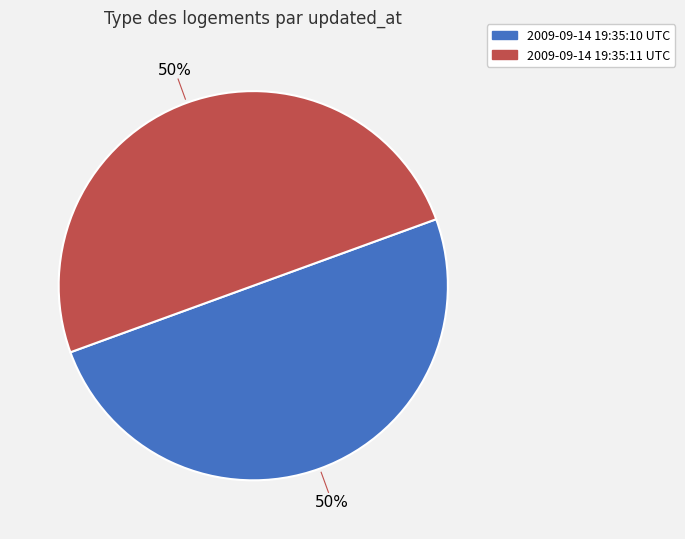

To the nearest percent, what percentage of the pie is 2009-09-14 19:35:11 UTC?

50%